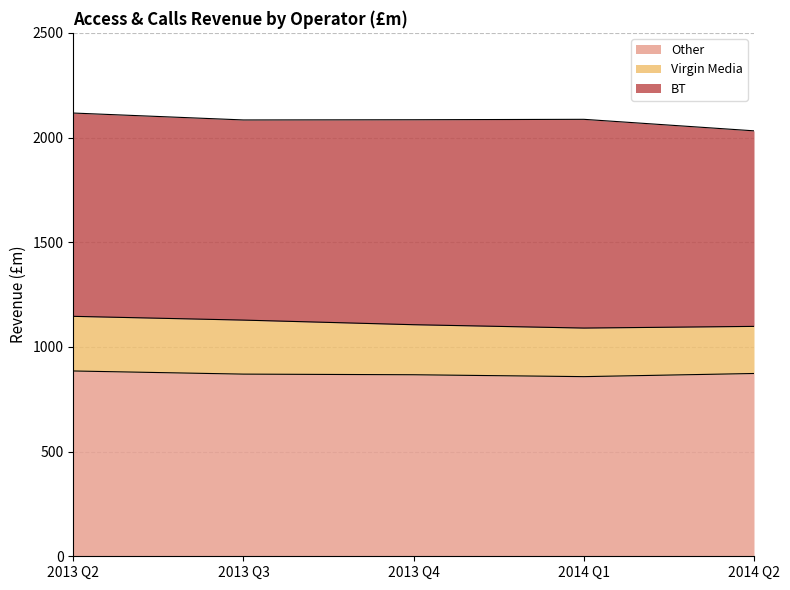

True or false: Other has a value of 885 at 2013 Q2.

True